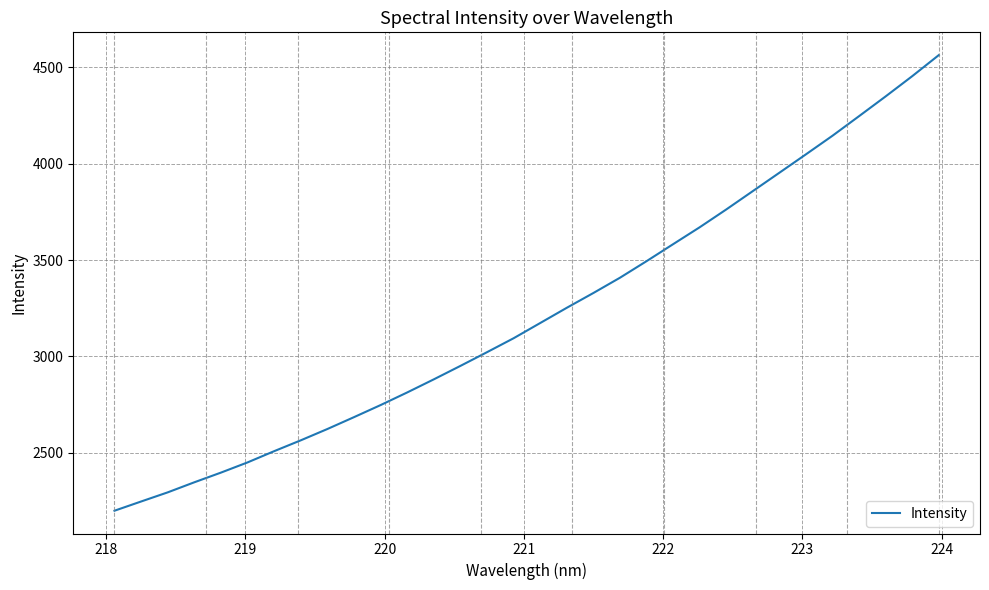

What is the minimum value shown in the chart?

2200.0